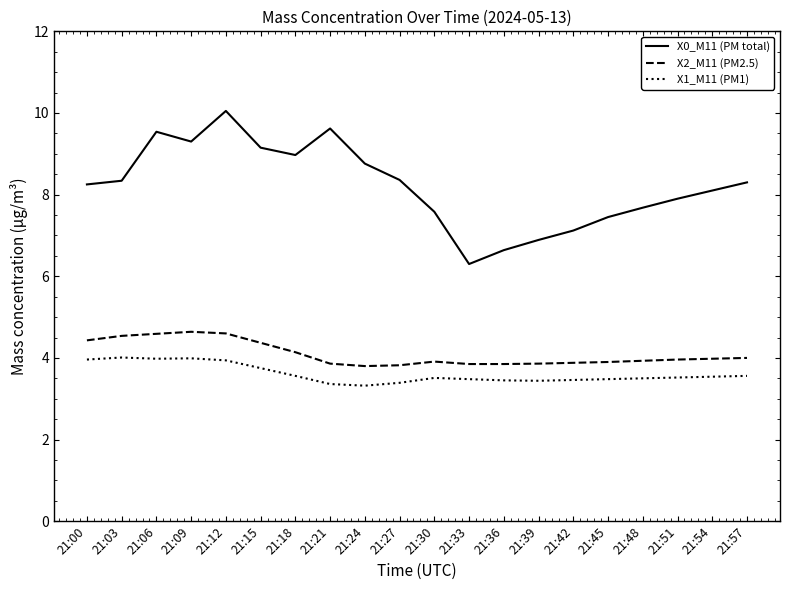

Is the value of X0_M11 (PM total) at 21:48 greater than the value of X2_M11 (PM2.5) at 21:45?

Yes